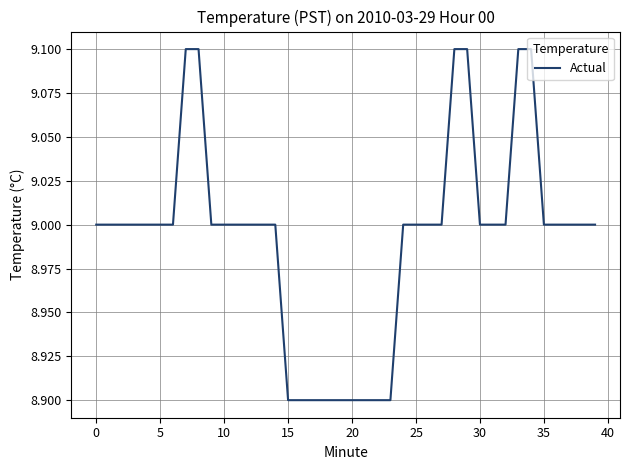

Reading left to right, extract all data points from this chart.

9.0	9.0	9.0	9.0	9.0	9.0	9.0	9.1	9.1	9.0	9.0	9.0	9.0	9.0	9.0	8.9	8.9	8.9	8.9	8.9	8.9	8.9	8.9	8.9	9.0	9.0	9.0	9.0	9.1	9.1	9.0	9.0	9.0	9.1	9.1	9.0	9.0	9.0	9.0	9.0